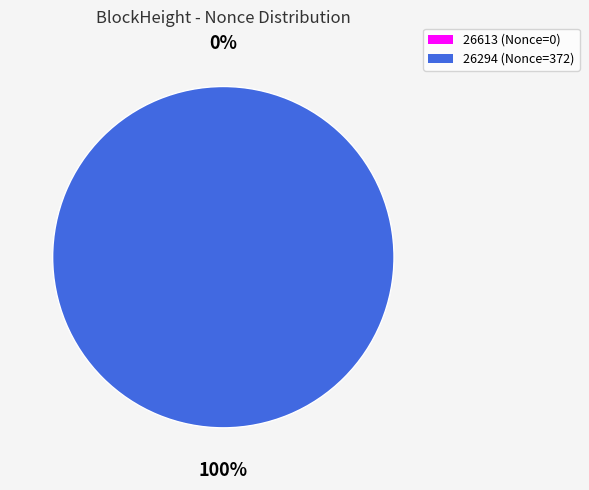

Rank the categories by value from highest to lowest.

26294, 26613